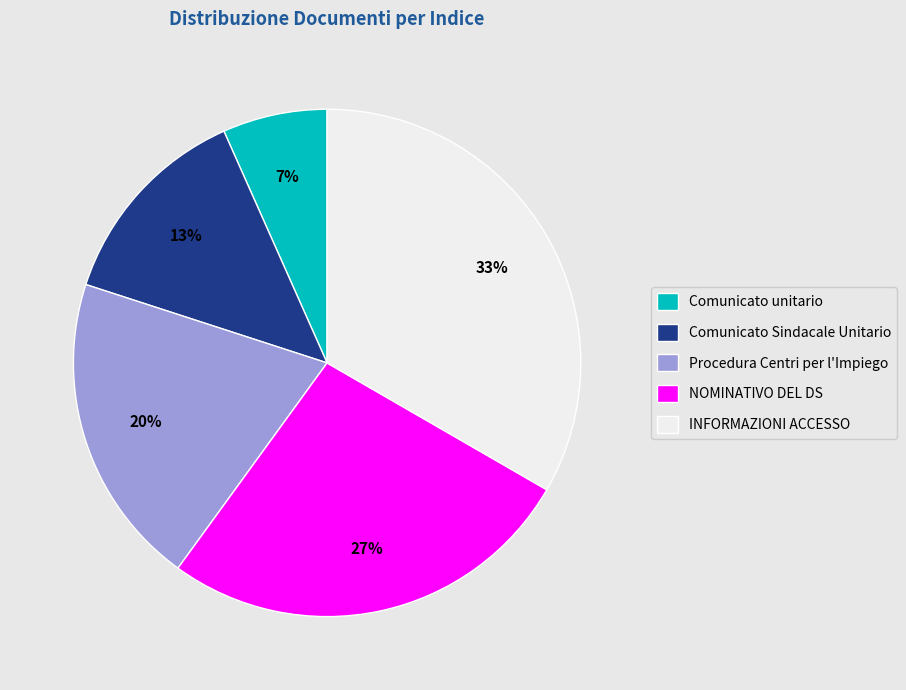

To the nearest percent, what is the average slice percentage?

20%